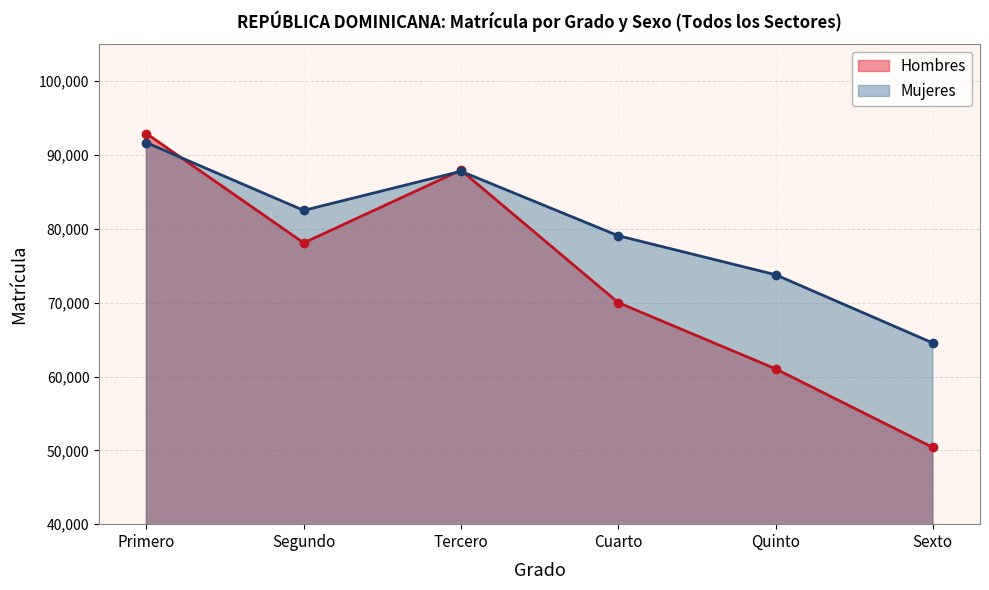

Reading left to right, extract all data points from this chart.

Hombres: Primero=92911	Segundo=78101	Tercero=87942	Cuarto=70010	Quinto=61039	Sexto=50385
Mujeres: Primero=91678	Segundo=82499	Tercero=87799	Cuarto=79069	Quinto=73789	Sexto=64541